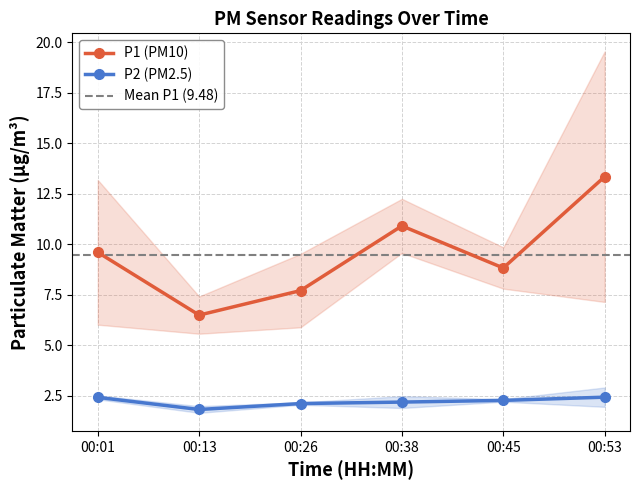

Which category has the highest value in the P1 (PM10) series?

00:53